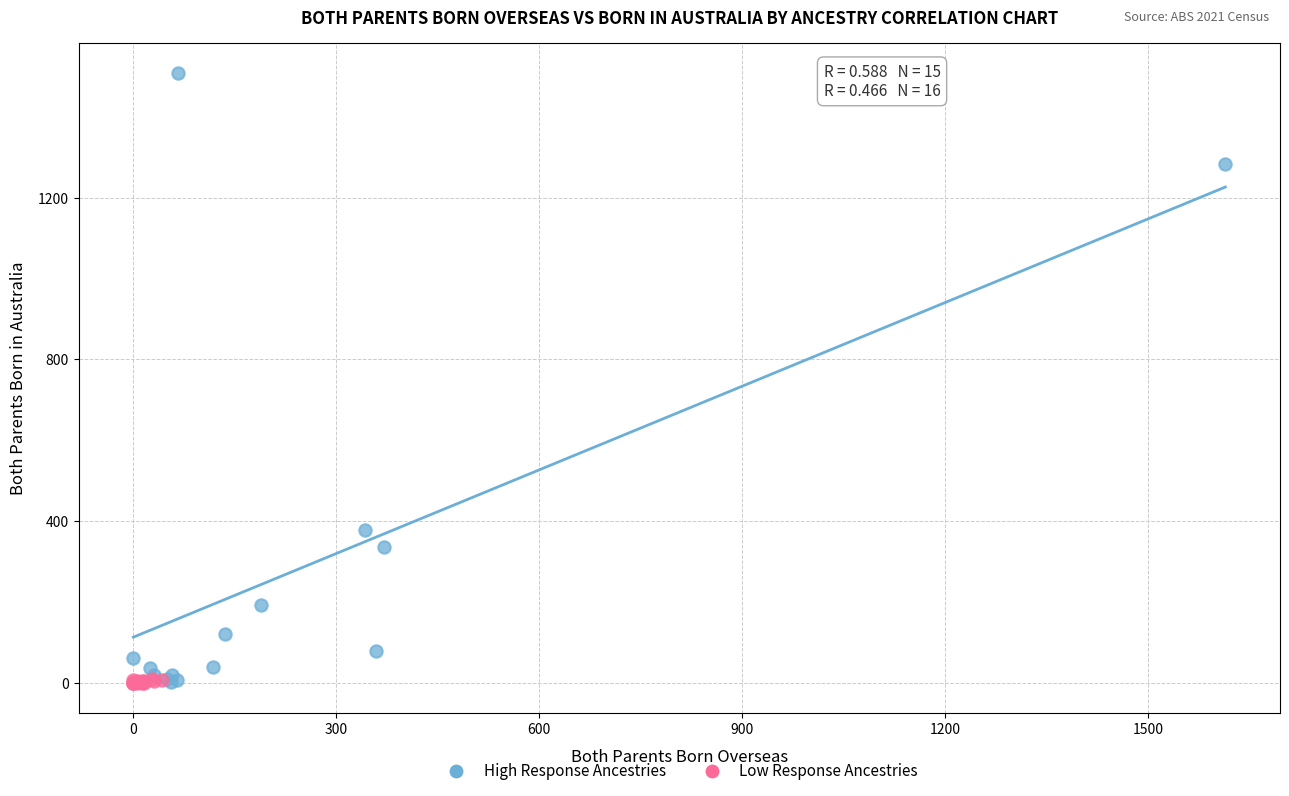

Which series contains the highest Y value?

High Response Ancestries